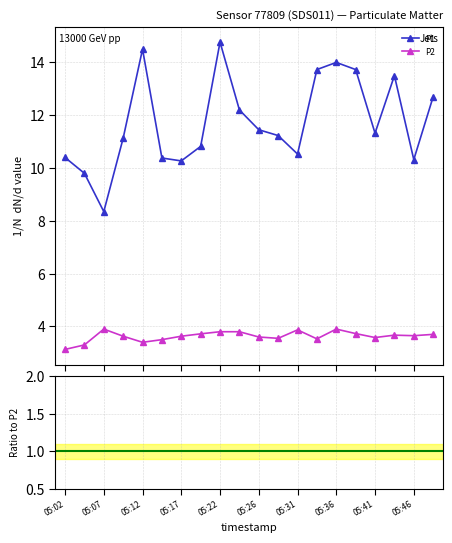

True or false: P2 and P1 intersect in this chart.

False